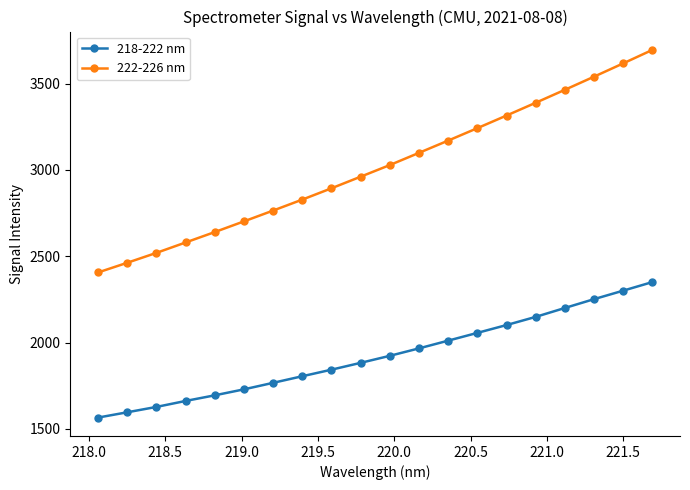

How many values in the 222-226 nm series exceed 3028?

10